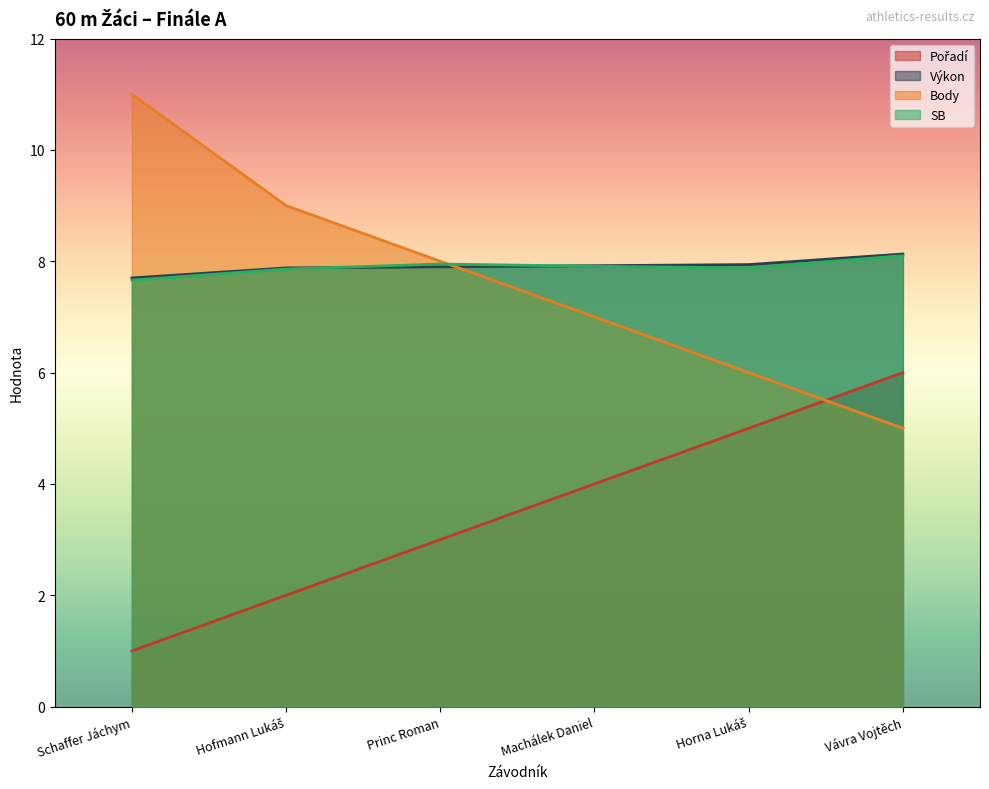

Read the Pořadí value at Vávra Vojtěch.

6.0